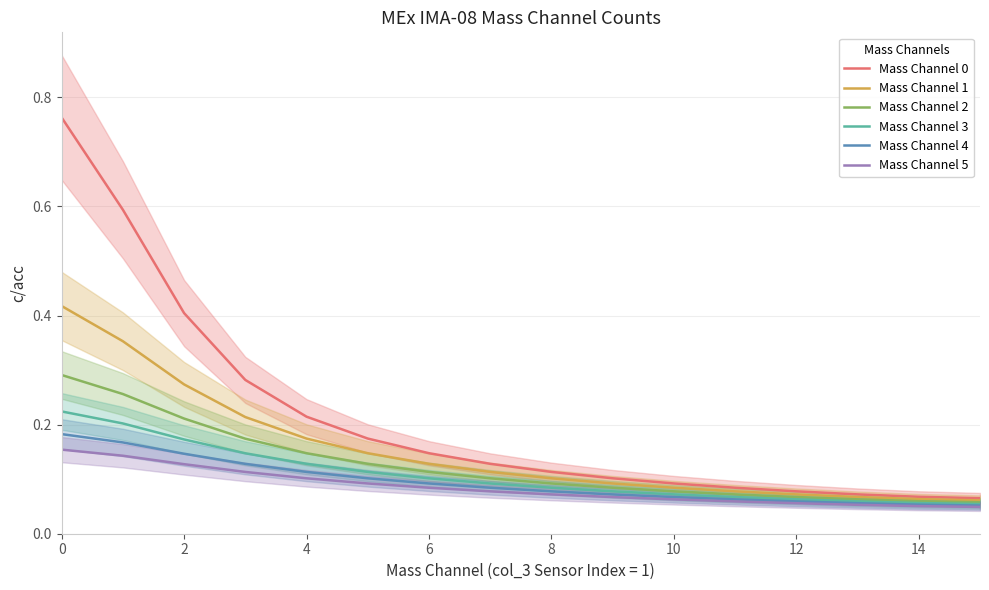

The value of Mass Channel 2 at 4 is 0.0. True or false?

False